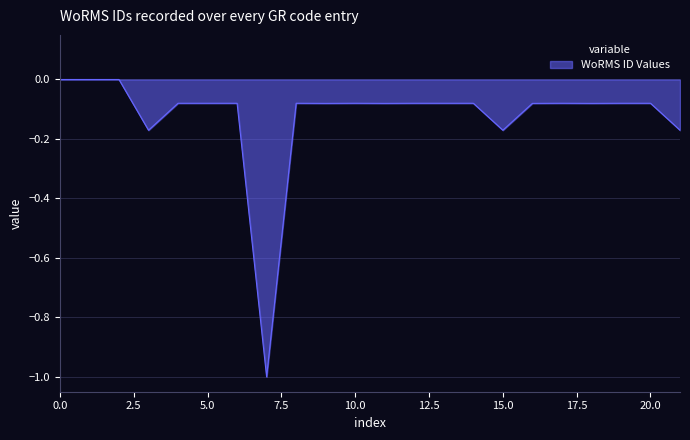

What is the difference between the maximum and minimum values?

1.0